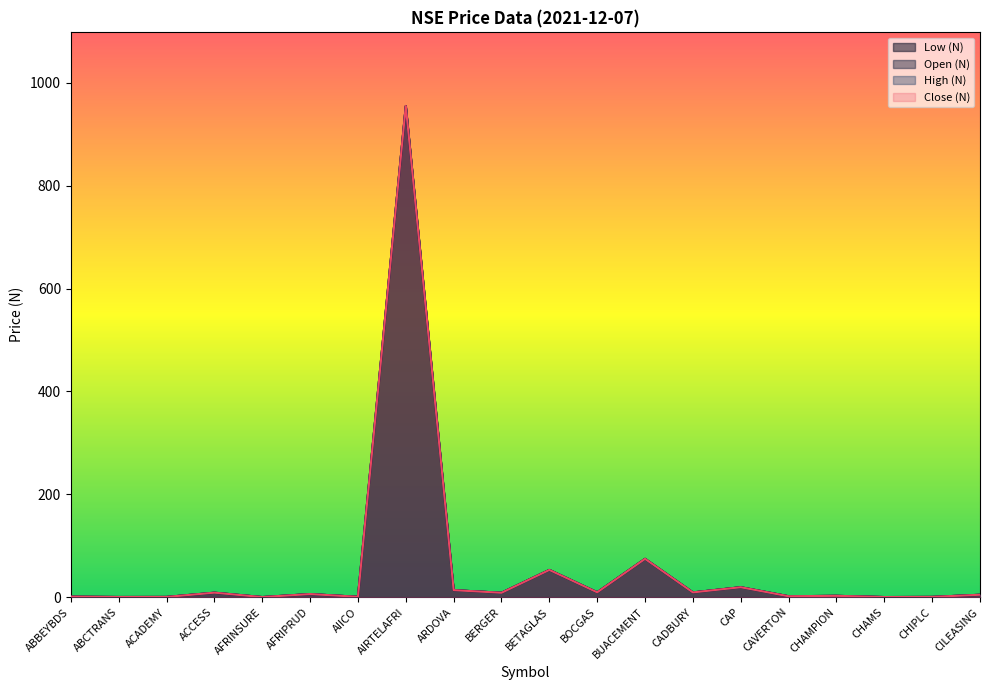

Which has a higher value, ABCTRANS or CHAMS?

ABCTRANS